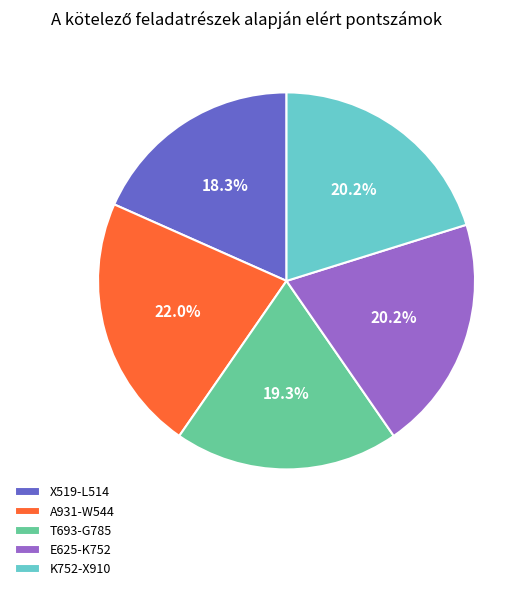

Is there any slice that represents more than half of the pie?

No